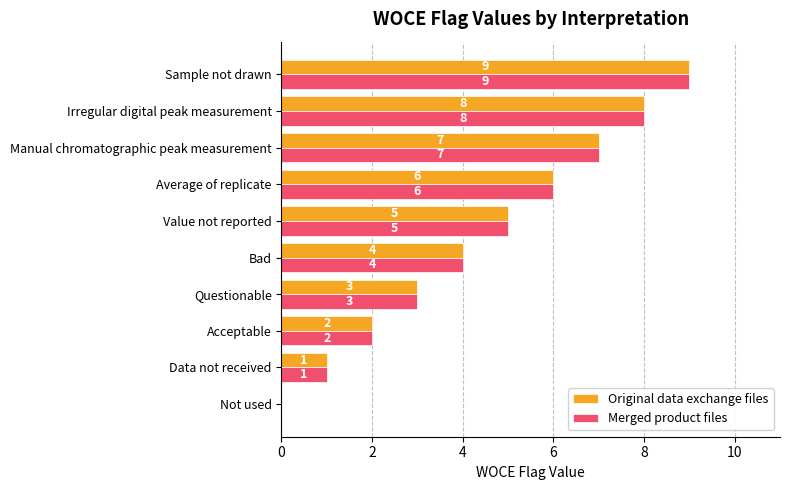

The value of Original data exchange files at Not used is 3. True or false?

False